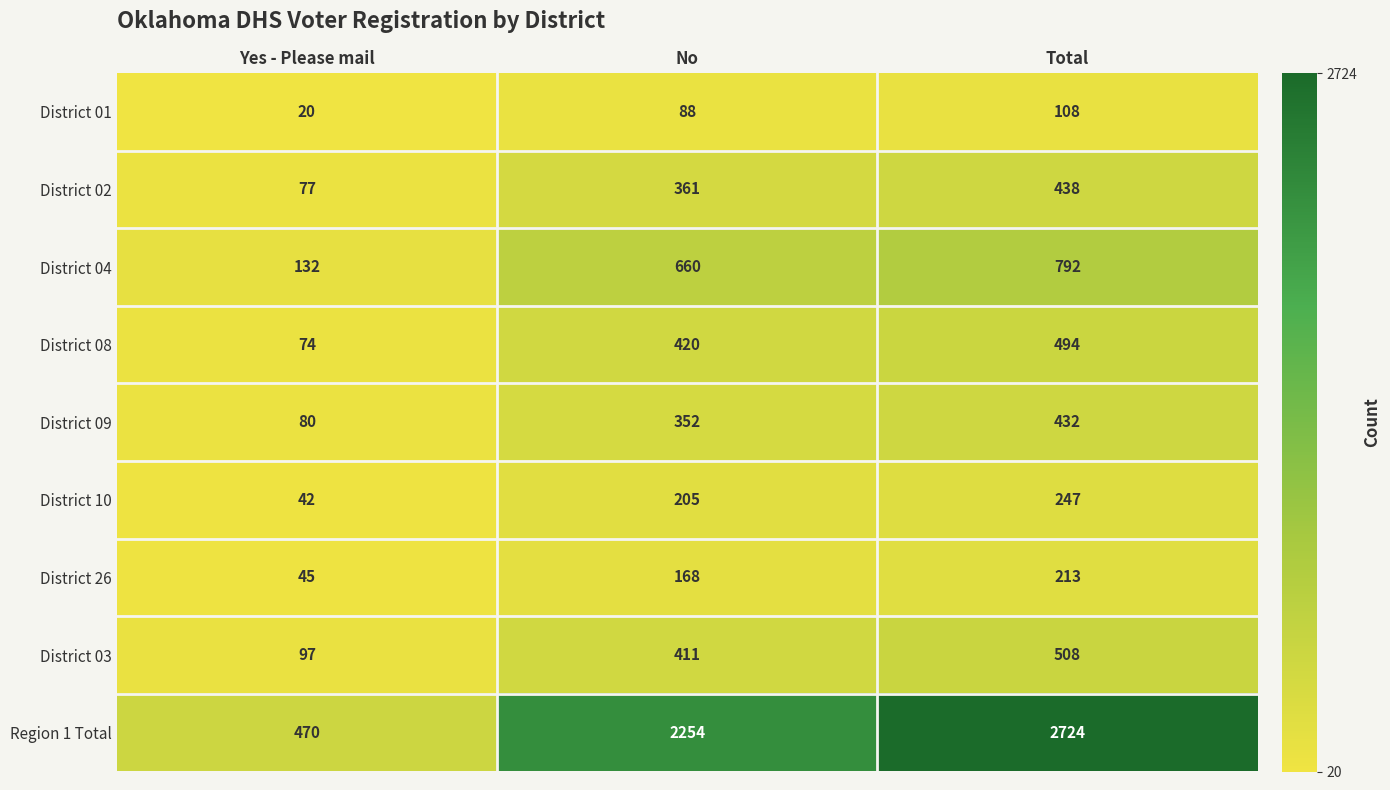

At which category does the chart reach its minimum across all series?

Yes - Please mail